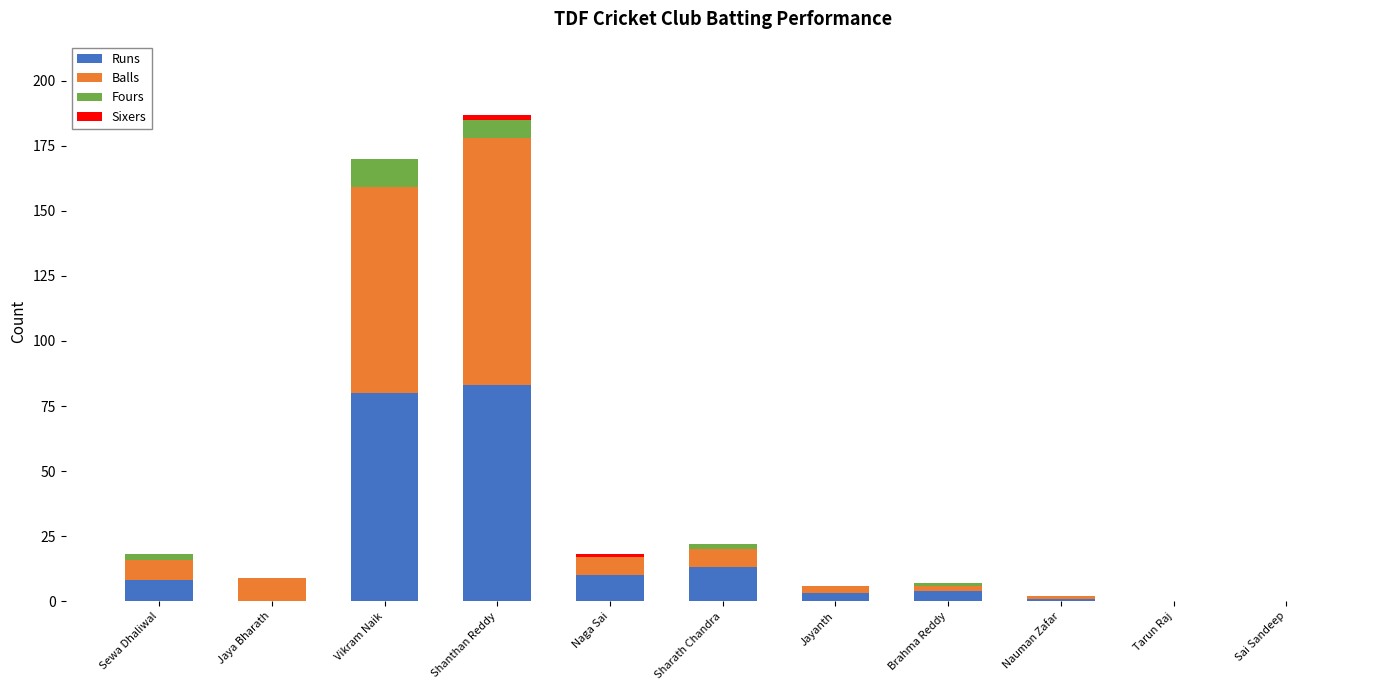

The value of Runs at Tarun Raj is 0. True or false?

True